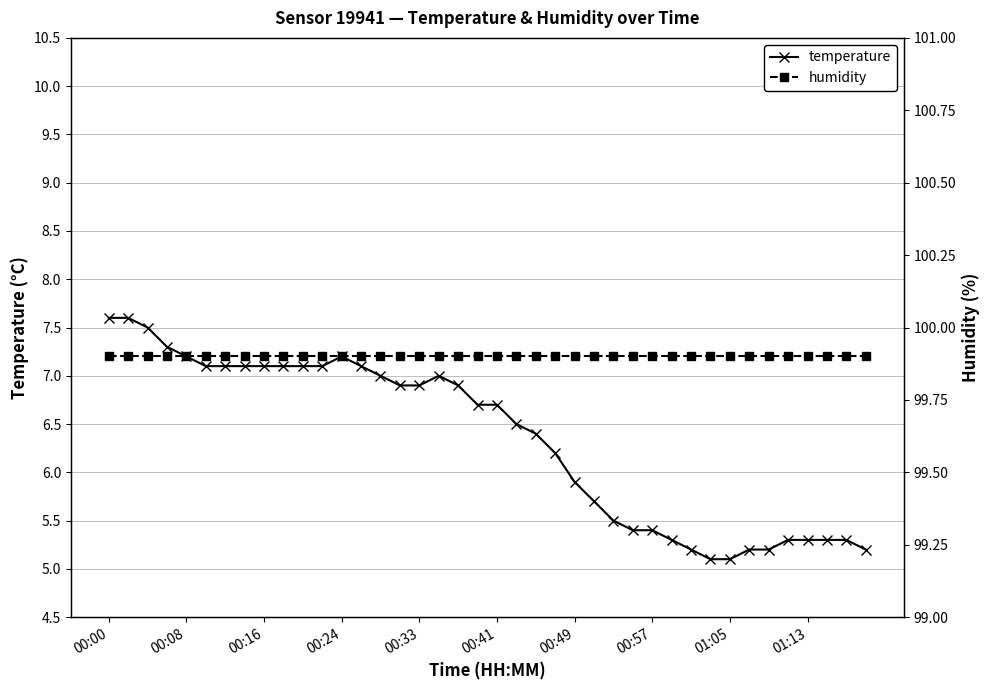

At which label is humidity closest to 99?

00:00